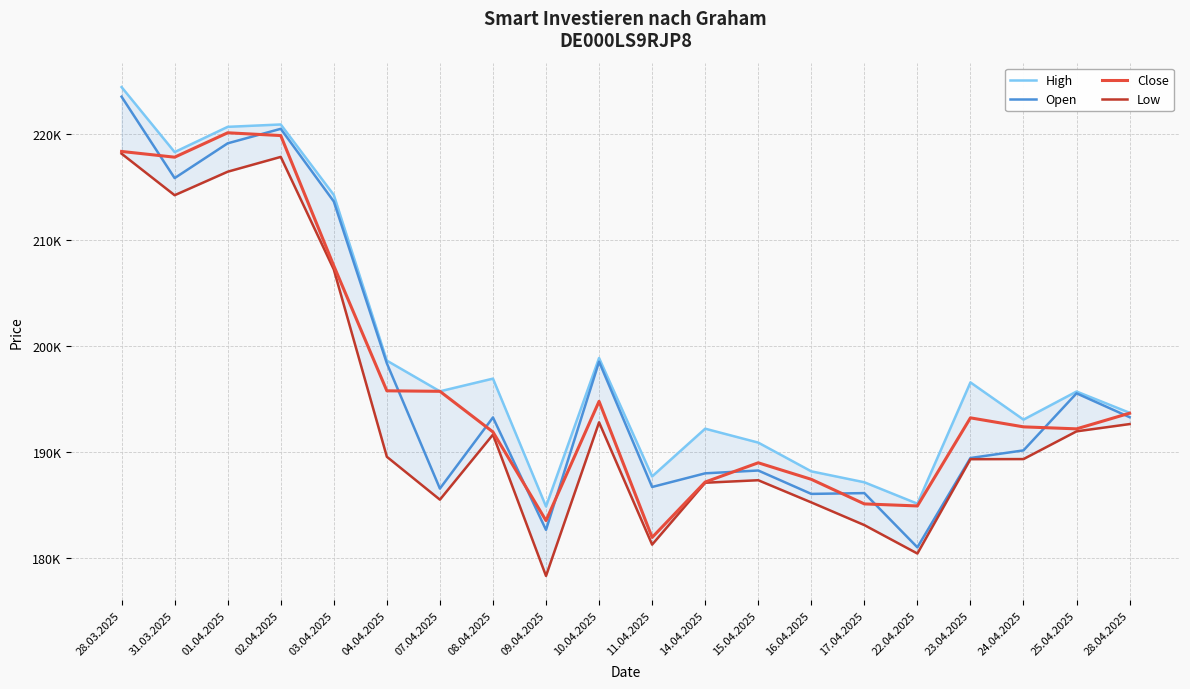

At how many categories does at least one series exceed 193081?

12